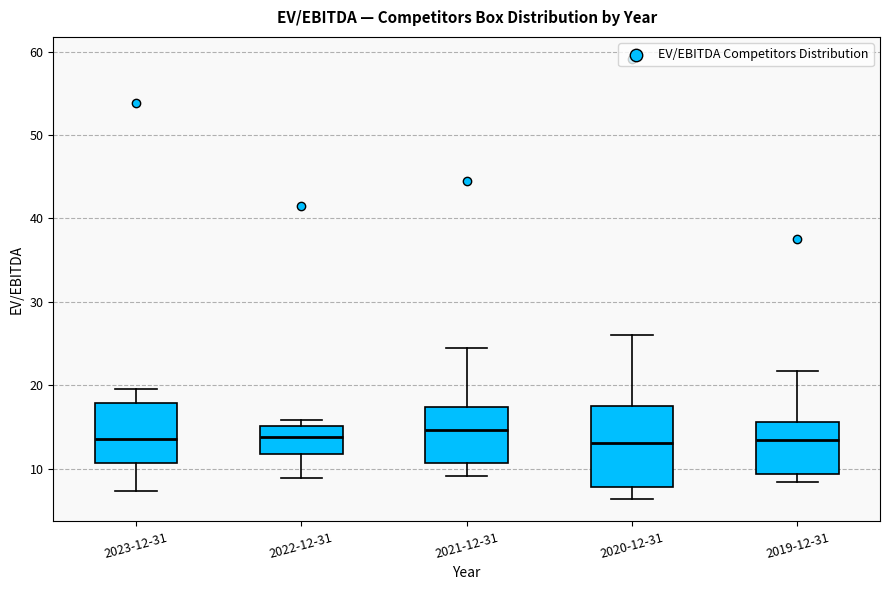

Reading left to right, transcribe this box plot: for each box, give where its median line is, the range the box spans, and where its two whiskers end, as read against the y-axis. The values are not printed on the chart, so give them approximately, as read against the axis.

2023-12-31: median 14, box 11 to 18, whiskers 7 to 19
2022-12-31: median 14, box 12 to 15, whiskers 9 to 16
2021-12-31: median 15, box 11 to 17, whiskers 9 to 24
2020-12-31: median 13, box 8 to 18, whiskers 6 to 26
2019-12-31: median 13, box 9 to 16, whiskers 8 to 22